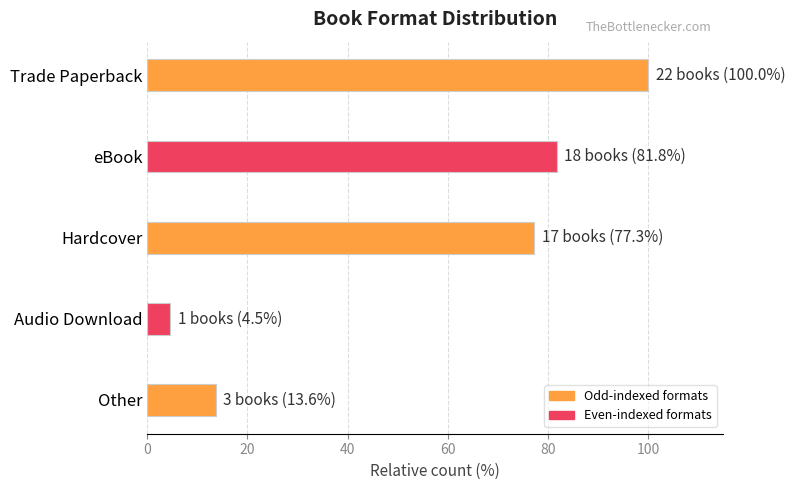

The chart shows a value of 100.0 at Trade Paperback. True or false?

True